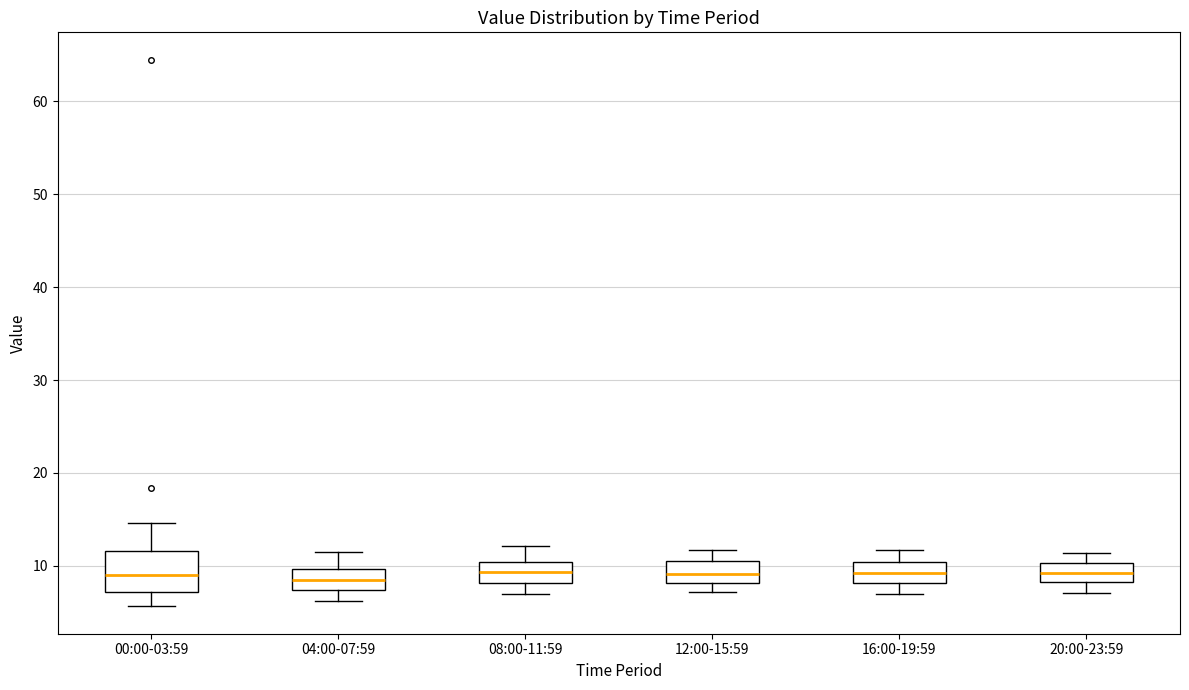

Where is the lower edge of the box for 20:00-23:59 on the y-axis? The values are not printed on the chart, so give them approximately, as read against the axis.

8